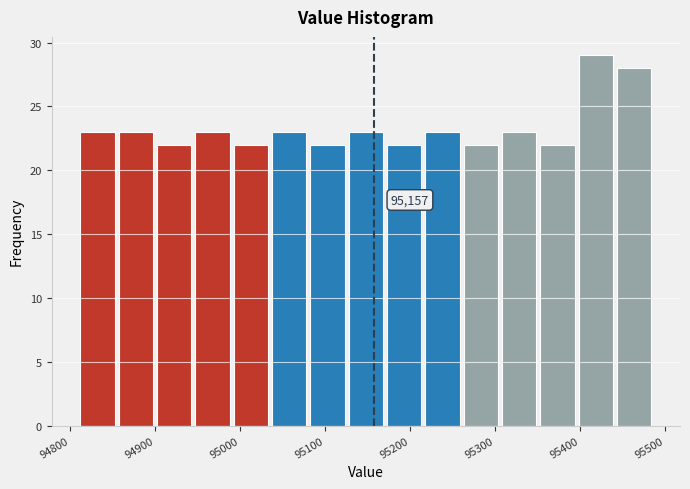

Over which range of the x-axis is the bar tallest?

95400 to 95440